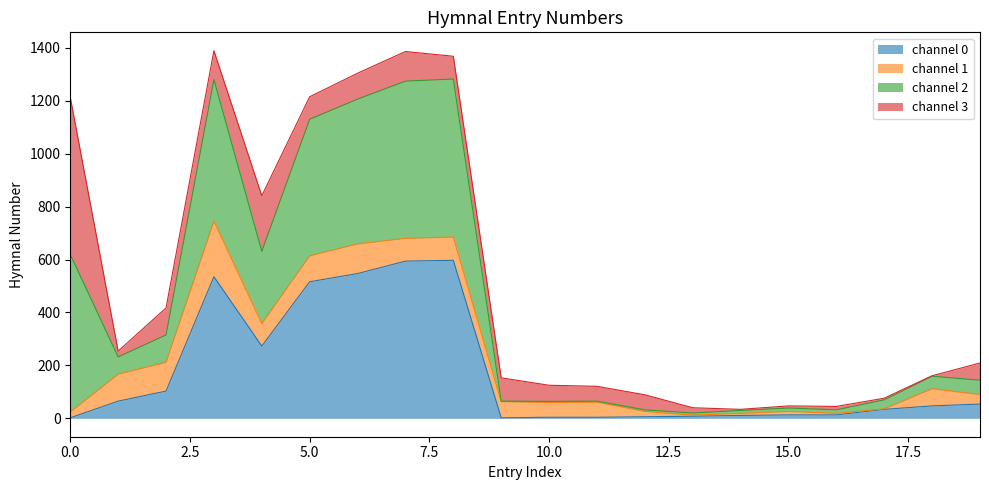

Which series changed the most between 103 and 34?

channel 2